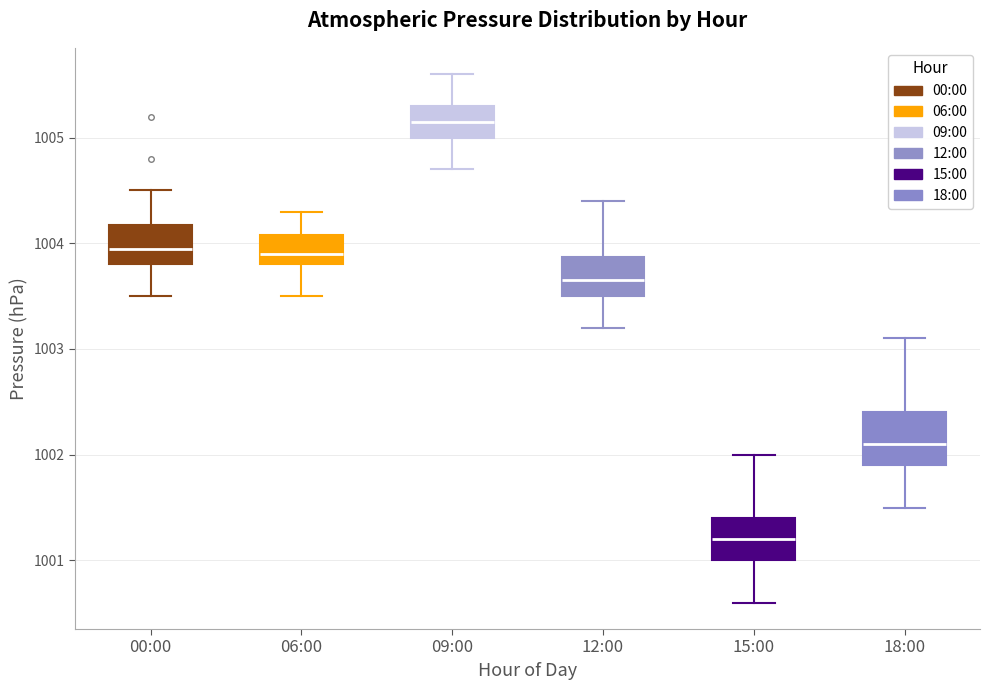

Which box's median line is the highest?

09:00